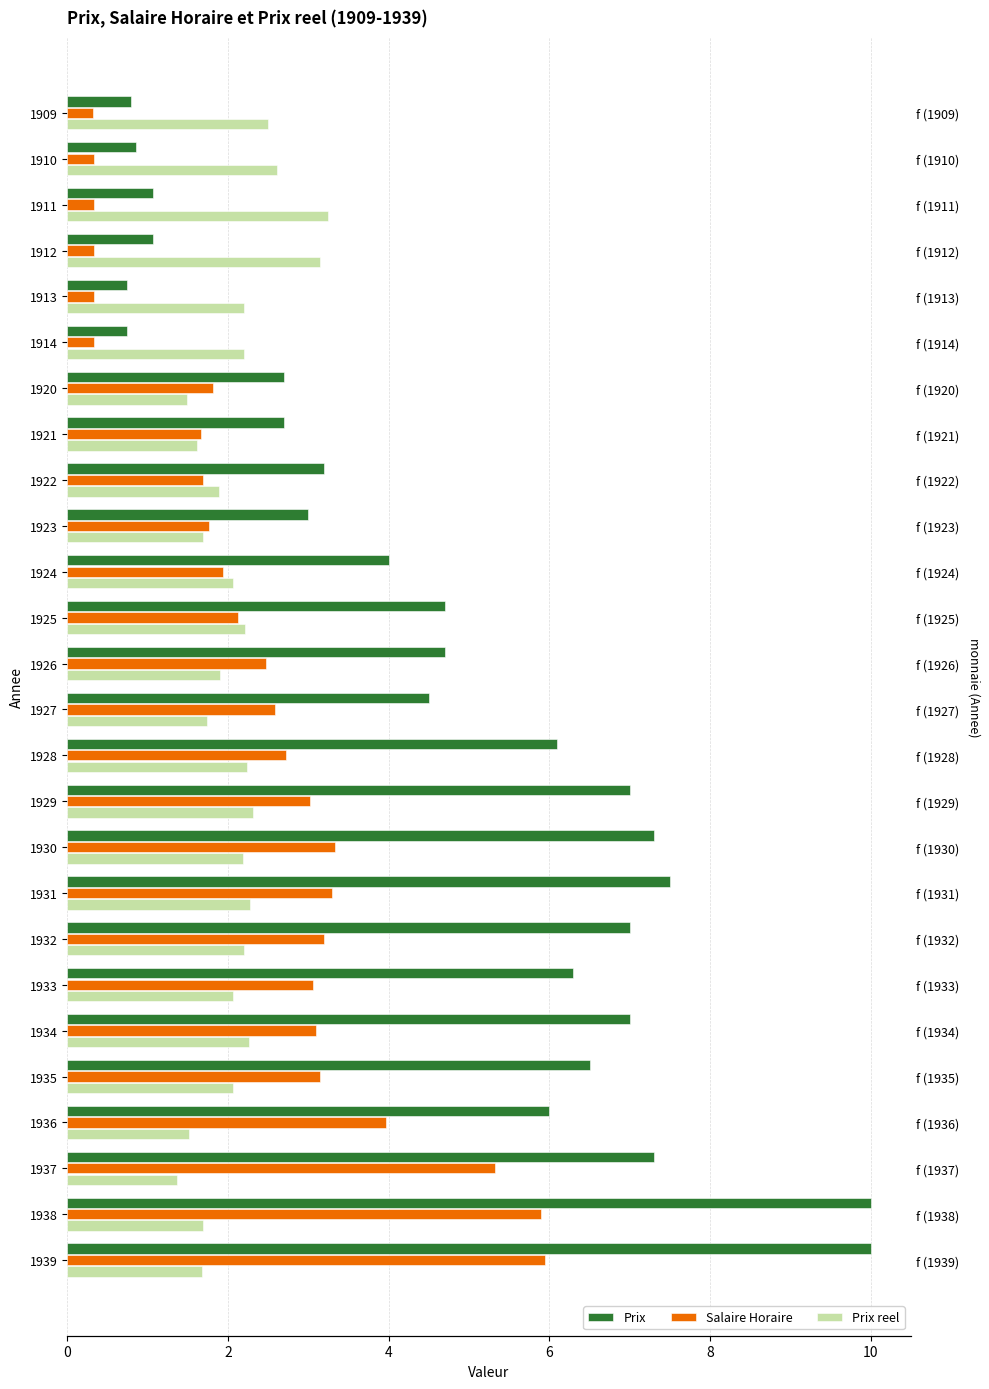

The Salaire Horaire series shows 4.0 at 1933. True or false?

False